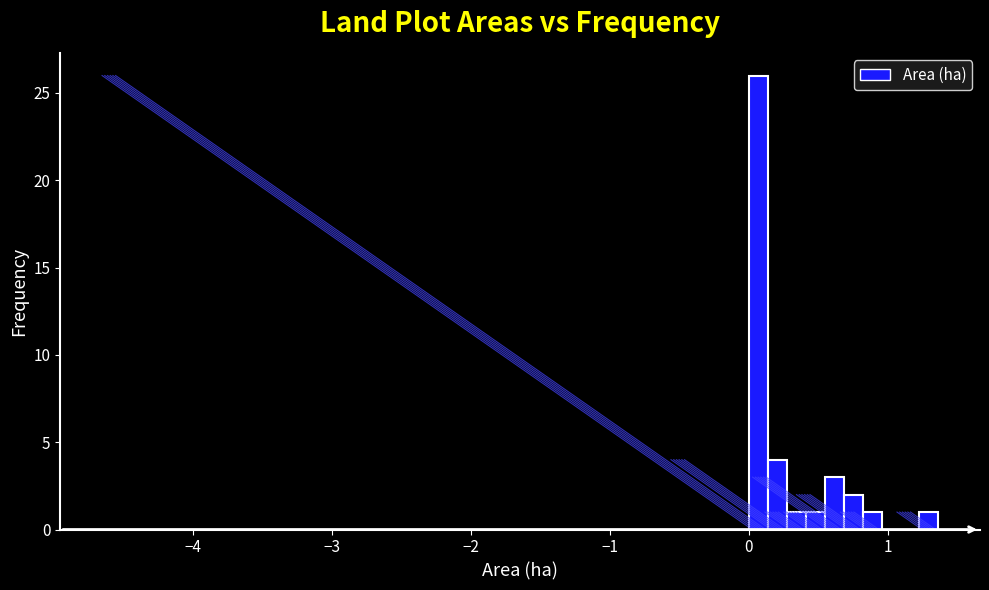

Read against the x-axis, roughly where is the centre of the tallest bar?

0.1